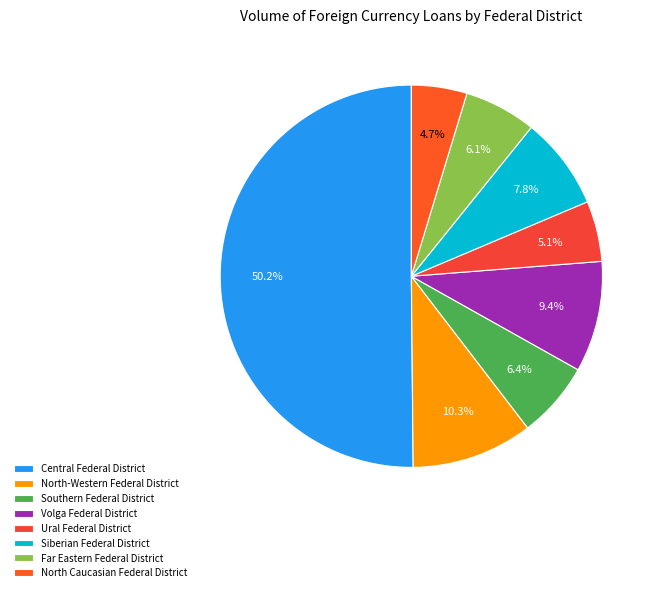

Count the number of slices in the pie.

8